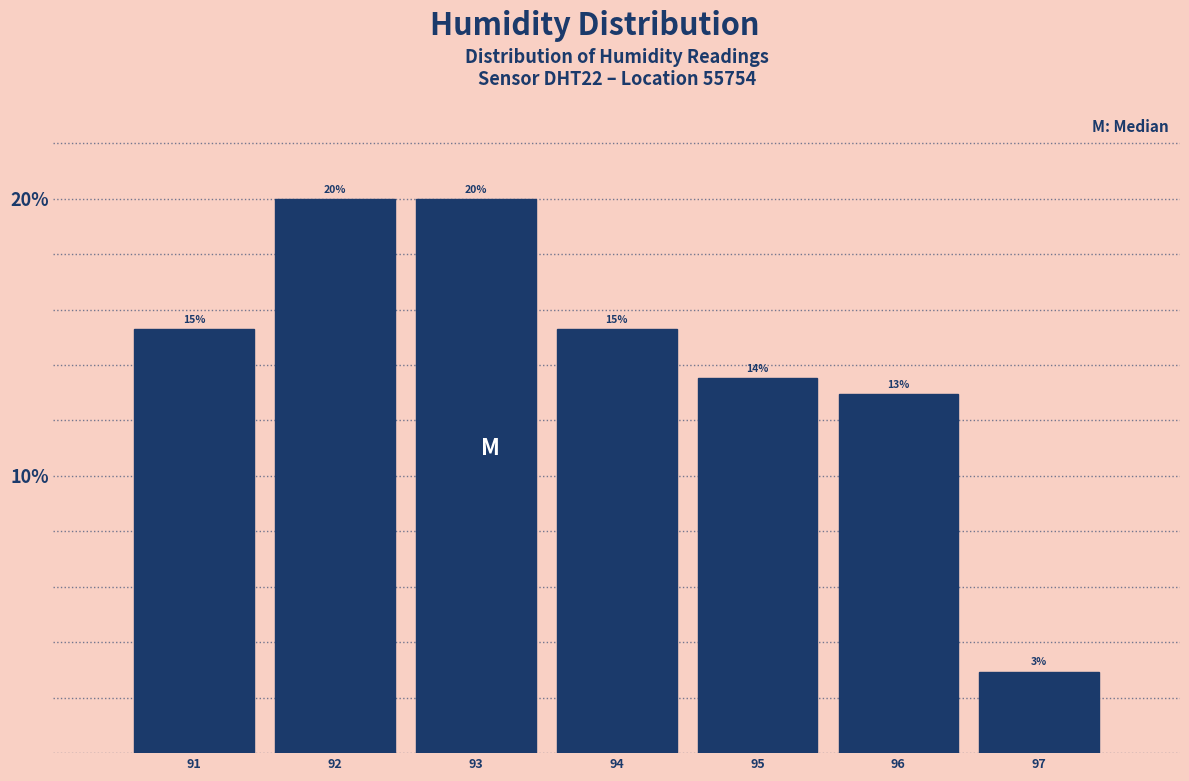

How many bars are there in total?

7